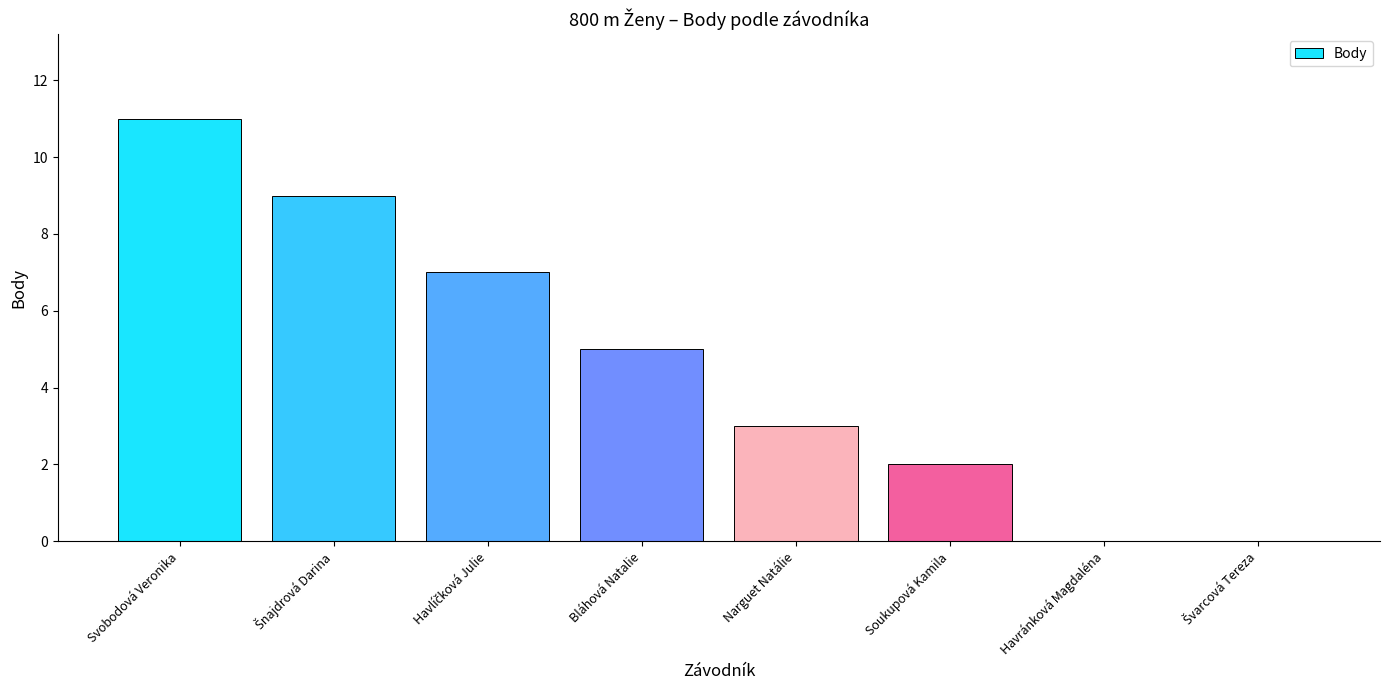

The chart shows a value of 3 at Narguet Natálie. True or false?

True